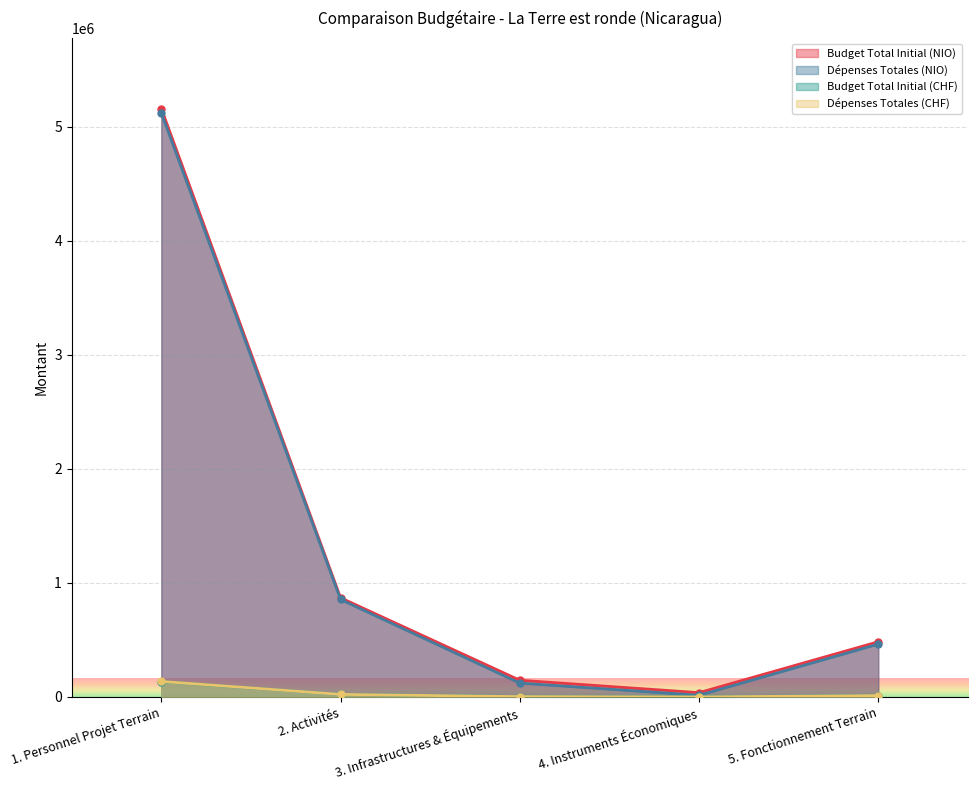

In Dépenses Totales (CHF), how many points are lower than both neighbors (excluding endpoints)?

1